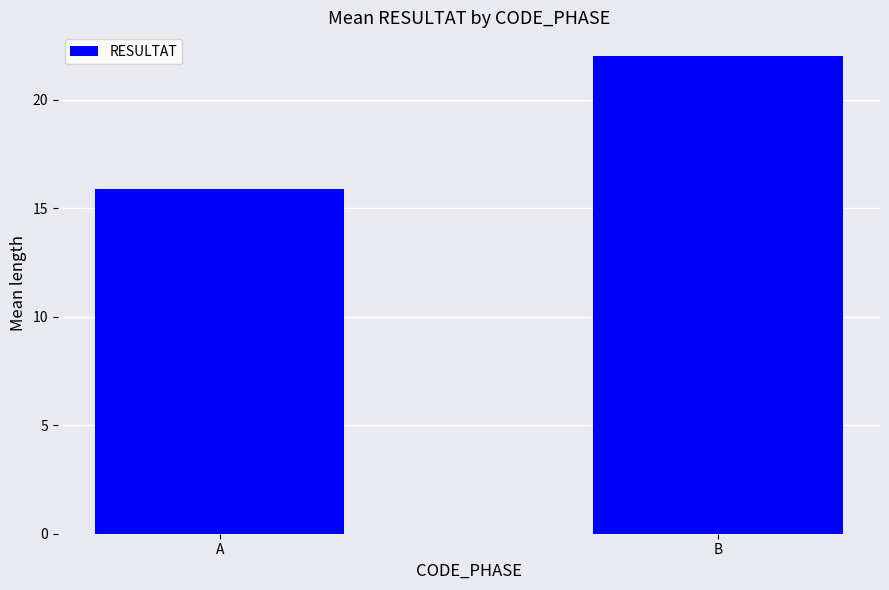

Reading right to left, transcribe all the data shown in this chart.

B=22.0	A=15.9